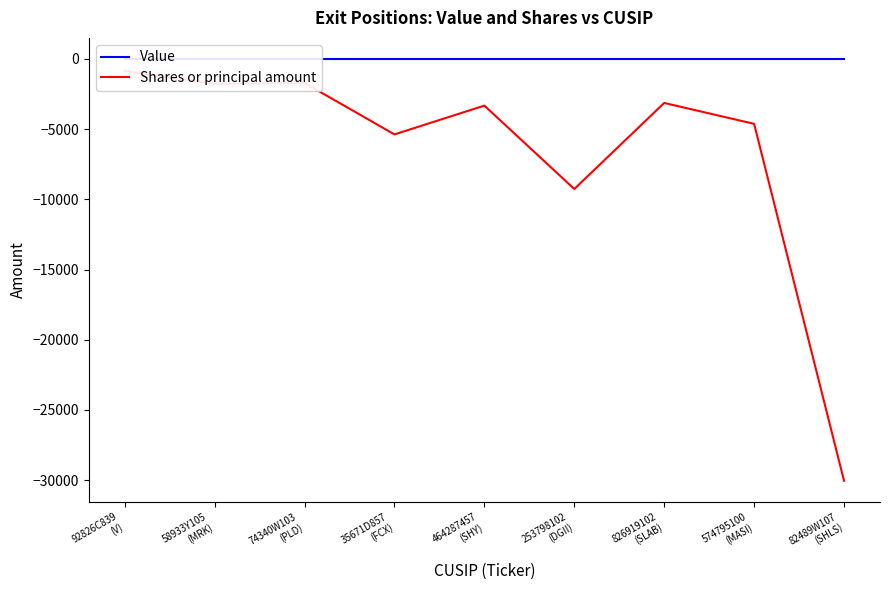

Is the value of Shares or principal amount at 92826C839
(V) greater than the value of Value at 58933Y105
(MRK)?

No